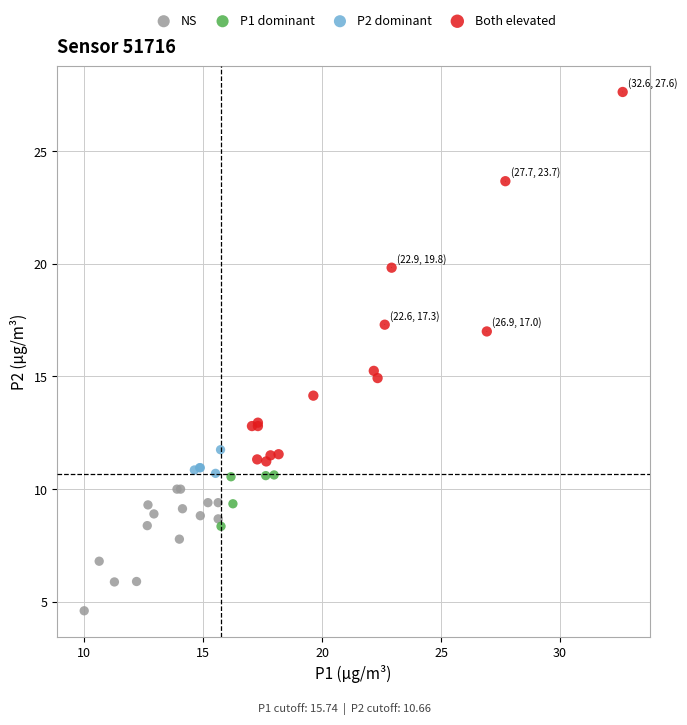

Which series reaches the minimum Y coordinate?

NS